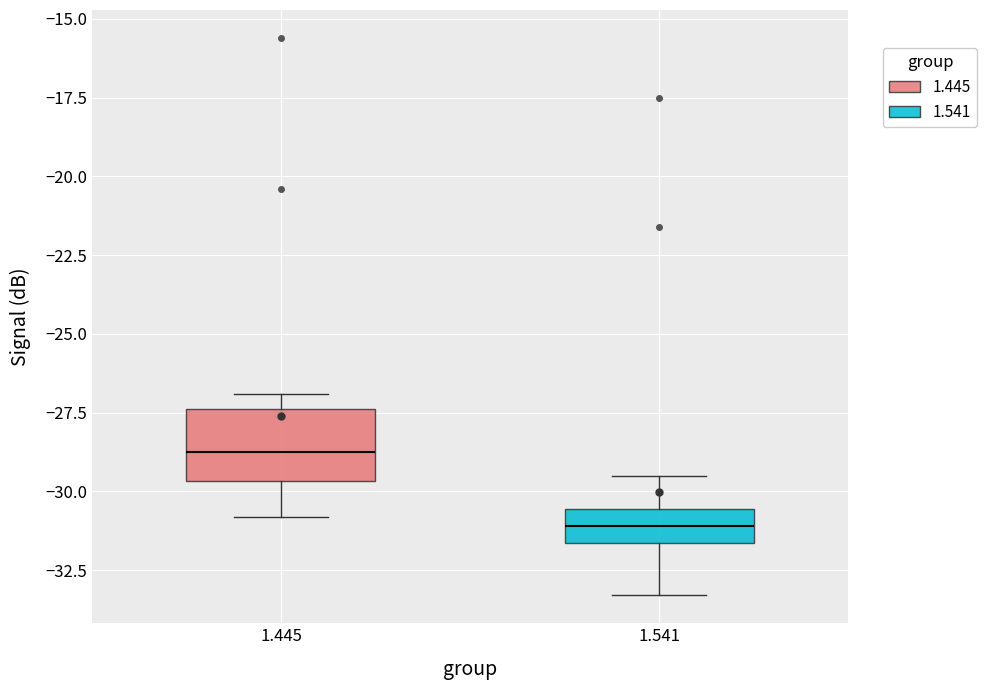

Which box's median line is the highest?

1.445